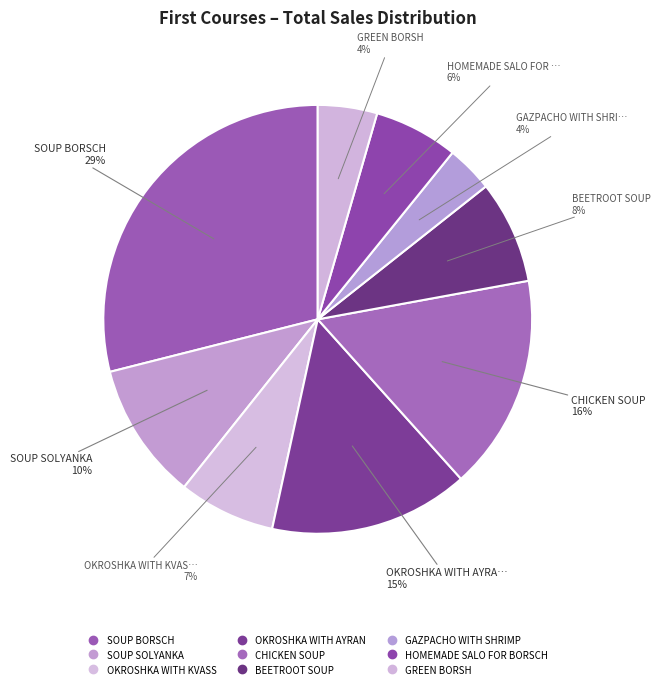

Count the number of slices in the pie.

9